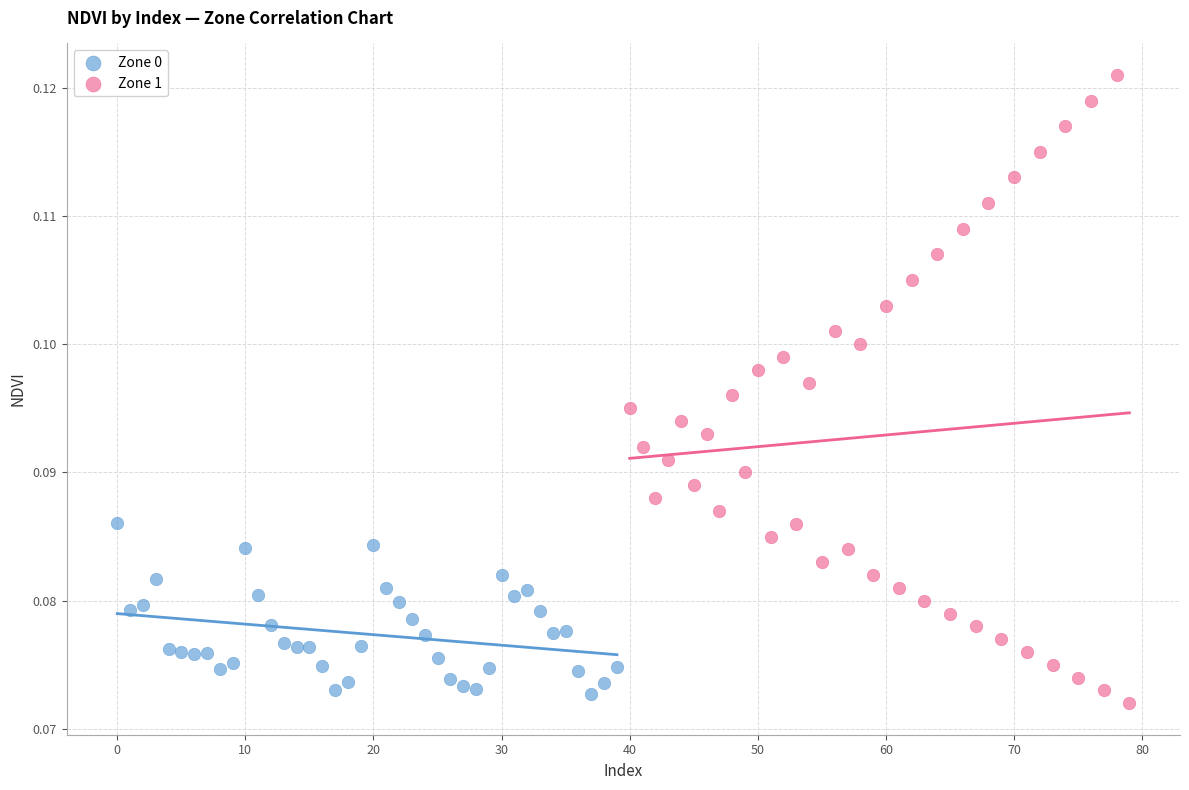

Which series reaches the maximum Y coordinate?

Zone 1